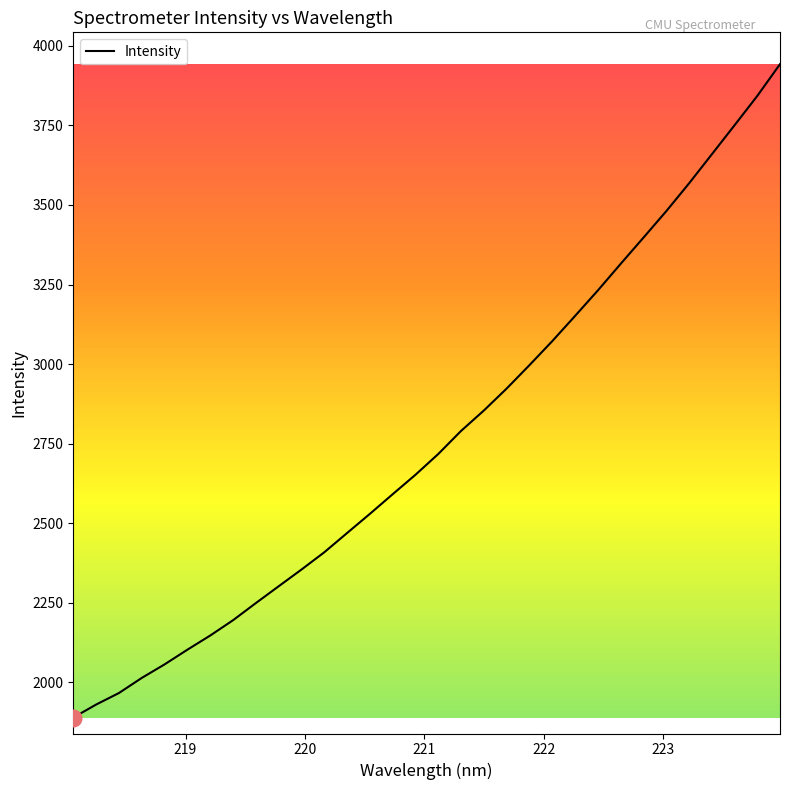

True or false: the data has more than 0 interior local peaks.

False